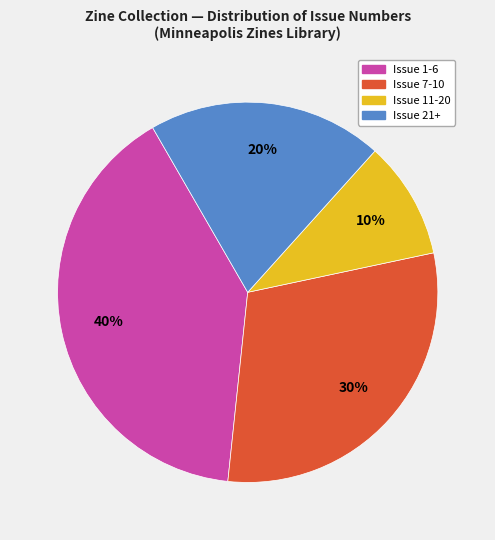

What percentage is the Issue 7-10 slice, to the nearest percent?

30%